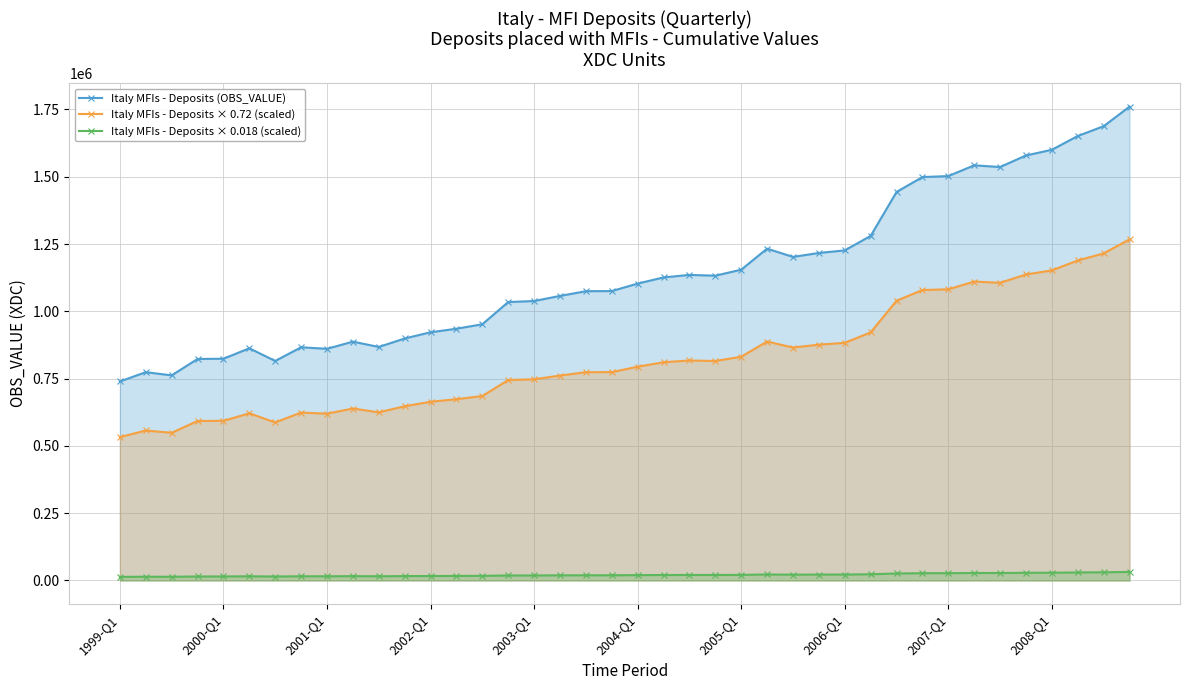

How many values in the Italy MFIs - Deposits × 0.72 (scaled) series exceed 794112?

20